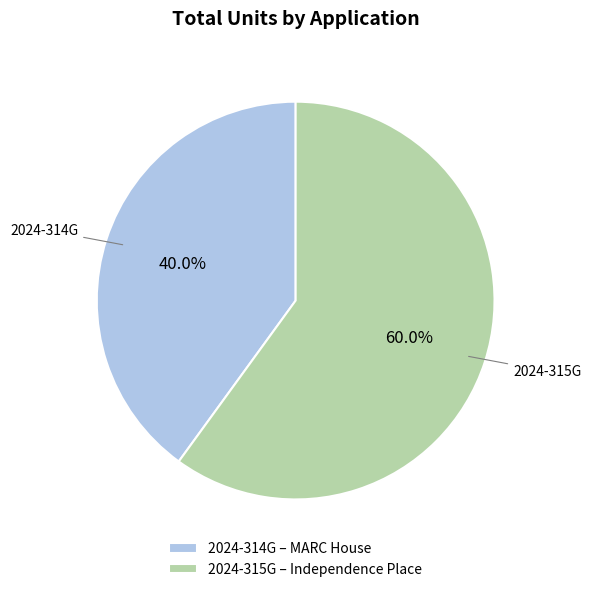

To the nearest percent, what portion does 2024-314G represent?

40%